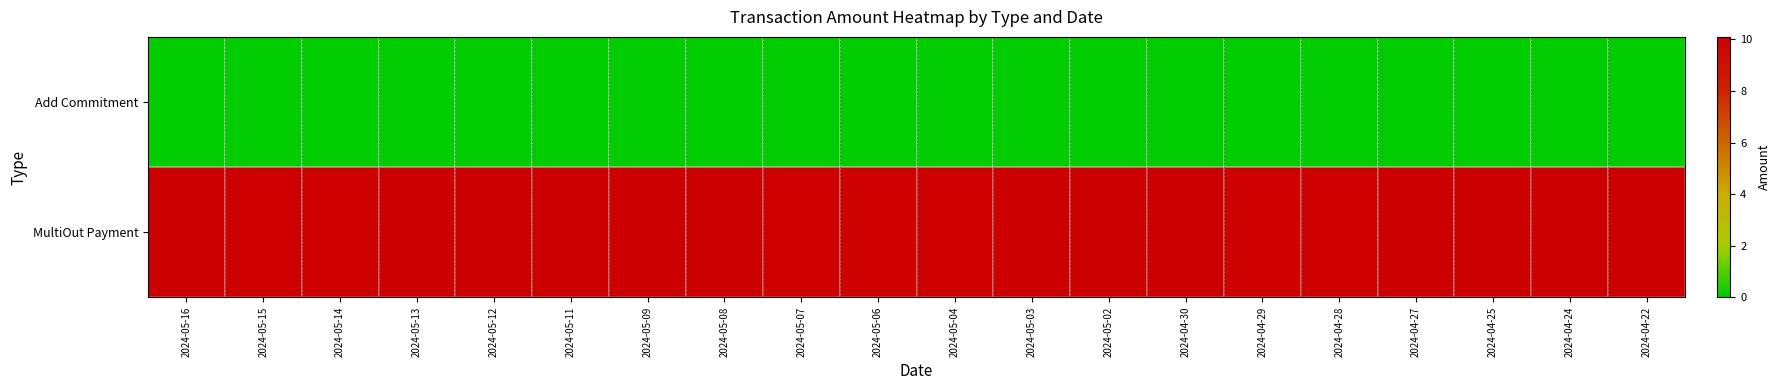

List the labels in order of Add Commitment value, smallest first.

2024-05-16, 2024-05-15, 2024-05-14, 2024-05-13, 2024-05-12, 2024-05-11, 2024-05-09, 2024-05-08, 2024-05-07, 2024-05-06, 2024-05-04, 2024-05-03, 2024-05-02, 2024-04-30, 2024-04-29, 2024-04-28, 2024-04-27, 2024-04-25, 2024-04-24, 2024-04-22